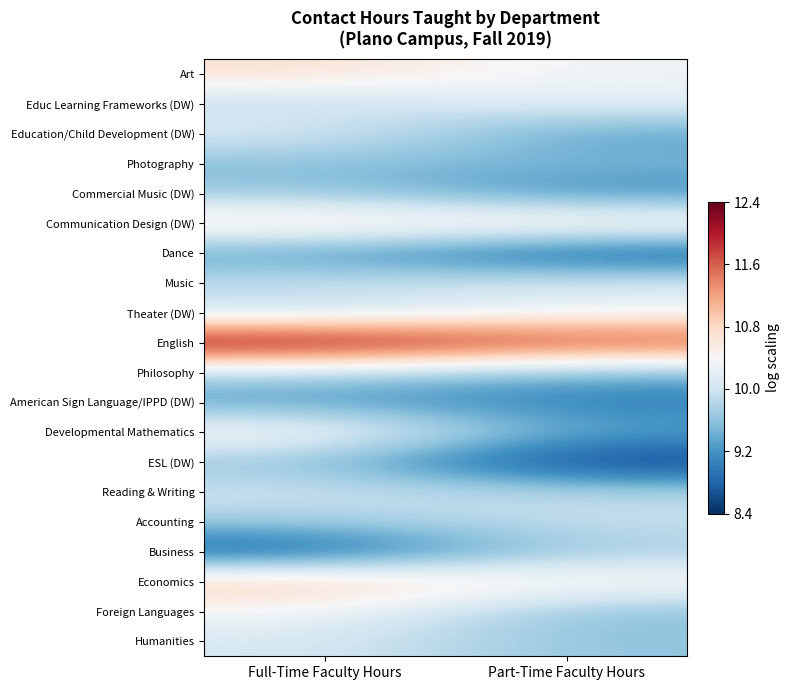

Rank the series at Full-Time Faculty Hours from highest to lowest value.

English, Economics, Communication Design (DW), Art, Developmental Mathematics, Foreign Languages, Education/Child Development (DW), Humanities, Reading & Writing, Music, Educ Learning Frameworks (DW), Theater (DW), Philosophy, Accounting, Commercial Music (DW), ESL (DW), Photography, American Sign Language/IPPD (DW), Dance, Business